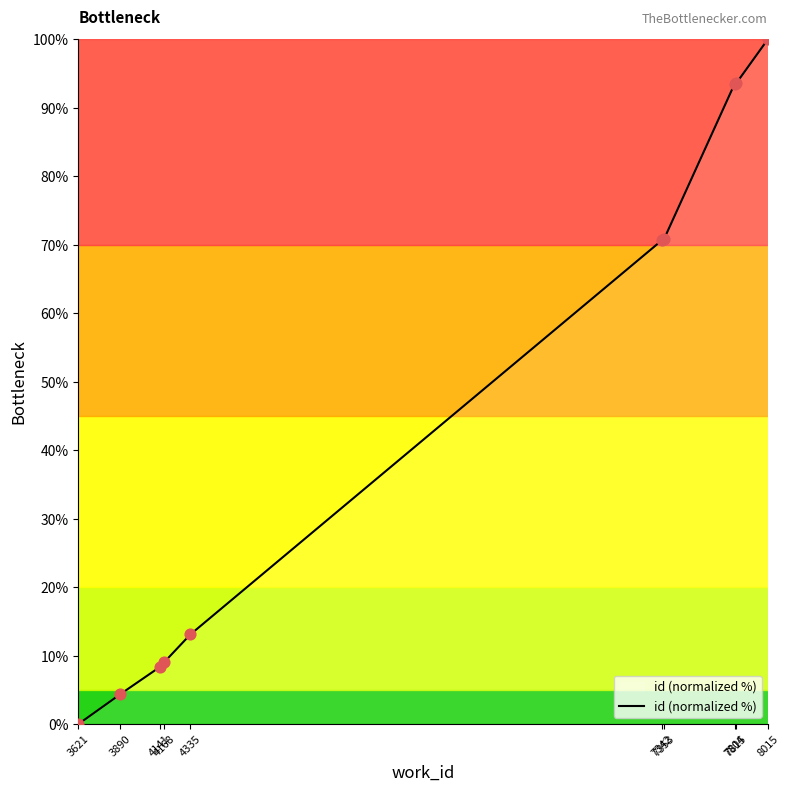

Between 3890 and 4141, which is larger?

4141